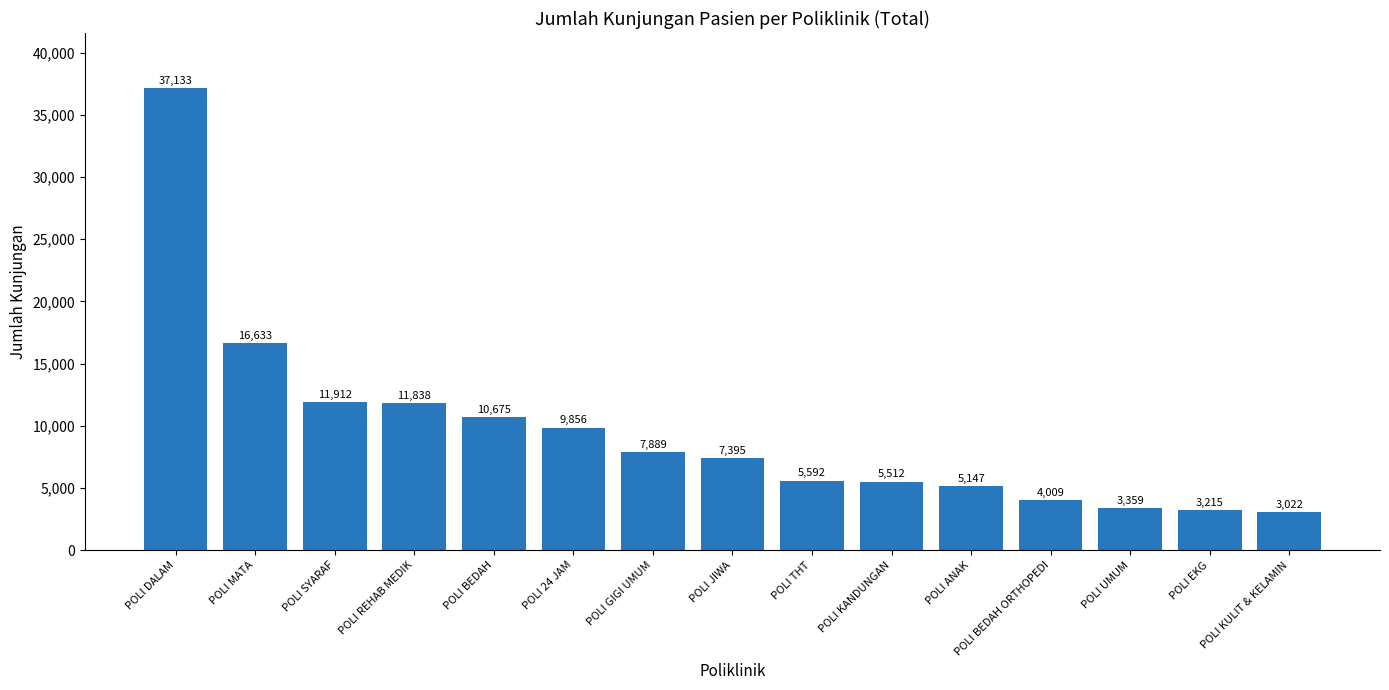

The chart shows a value of 3590 at POLI GIGI UMUM. True or false?

False